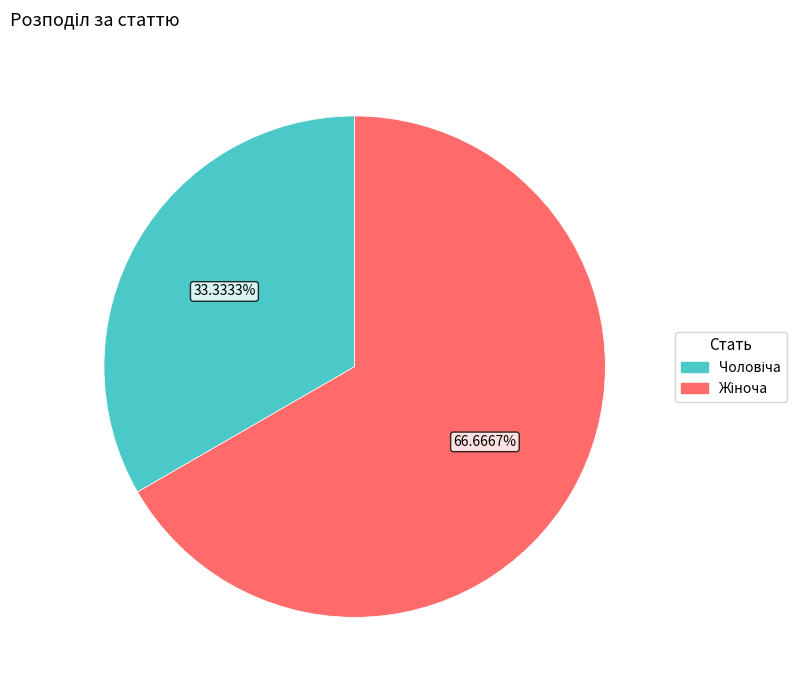

Is there a majority slice in this chart?

Yes